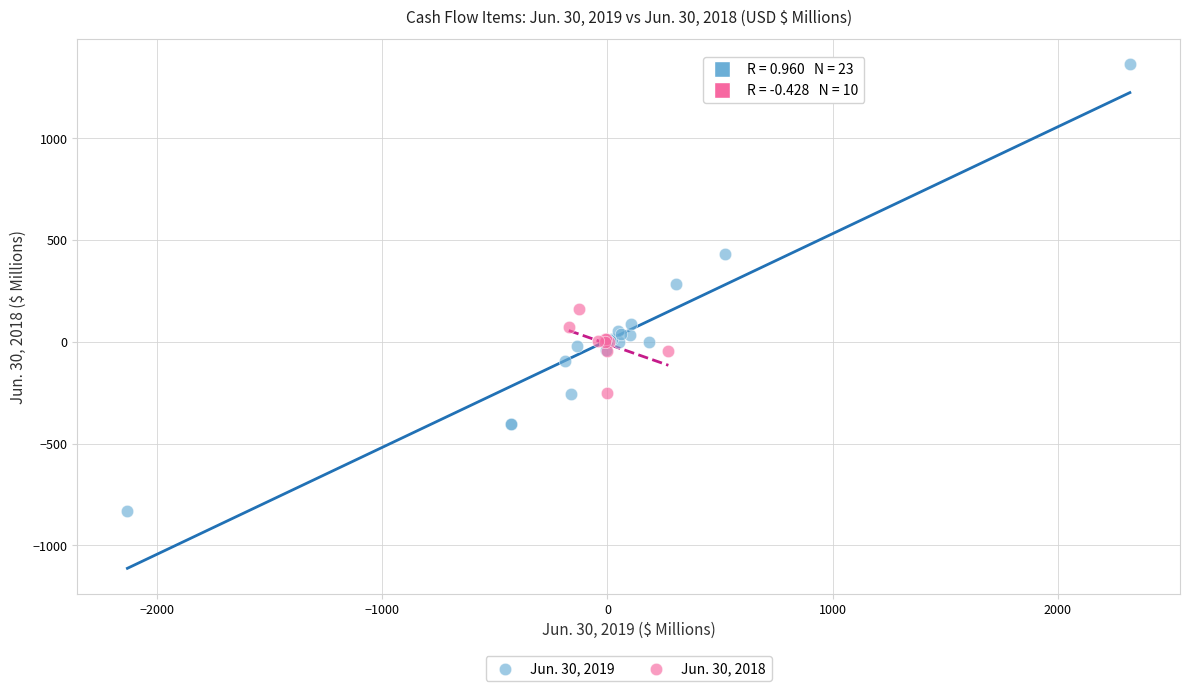

What are all the series names shown in the legend?

Jun. 30, 2019, Jun. 30, 2018